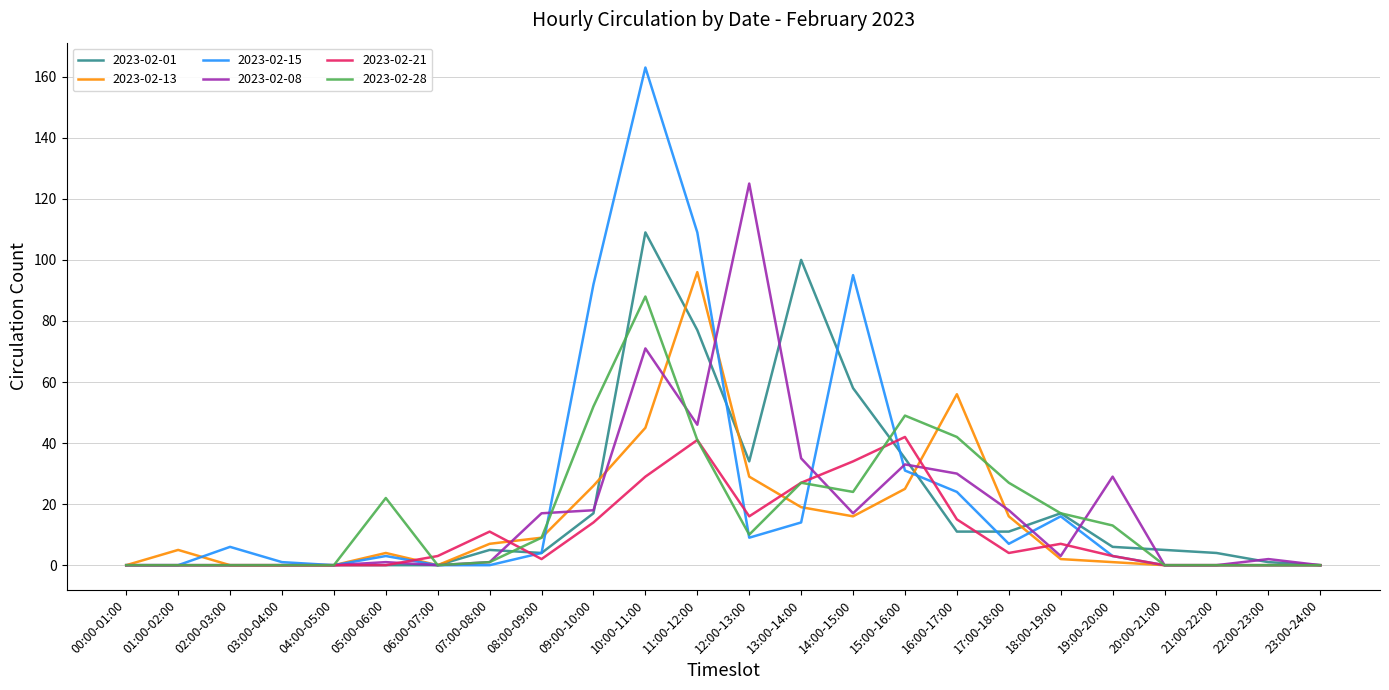

Between 04:00-05:00 and 16:00-17:00, which series saw the biggest shift?

2023-02-13